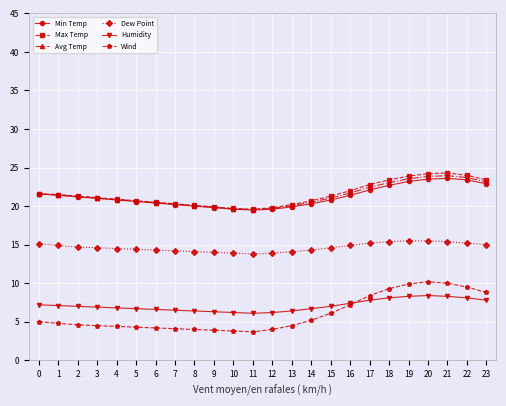

What is the average value of the Avg Temp series?

21.4